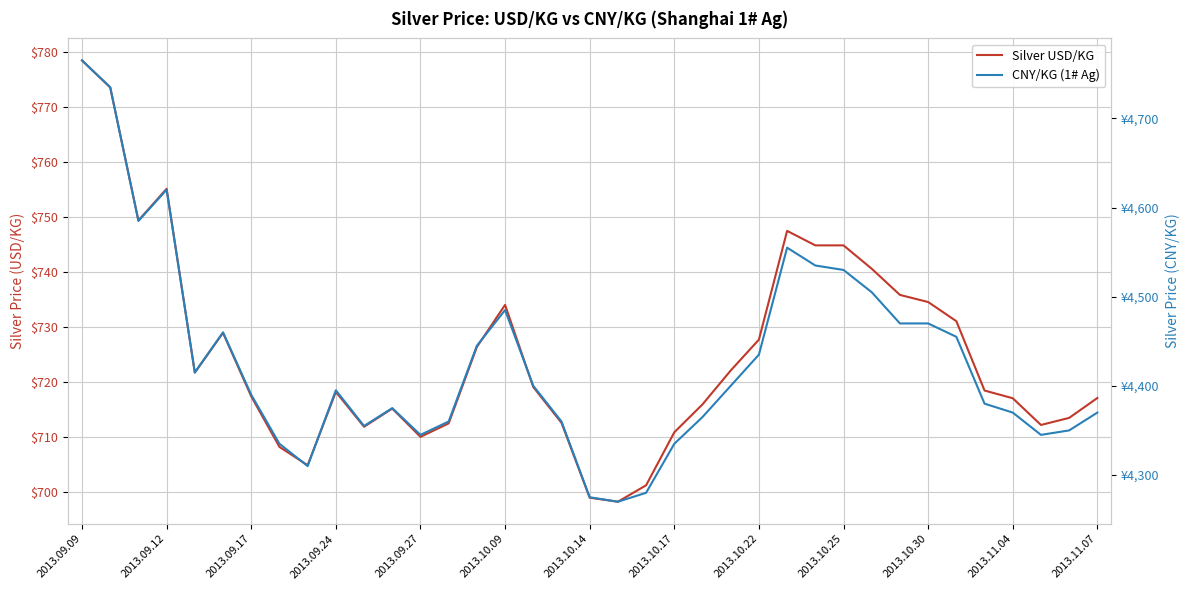

How many categories are shown in the chart?

37